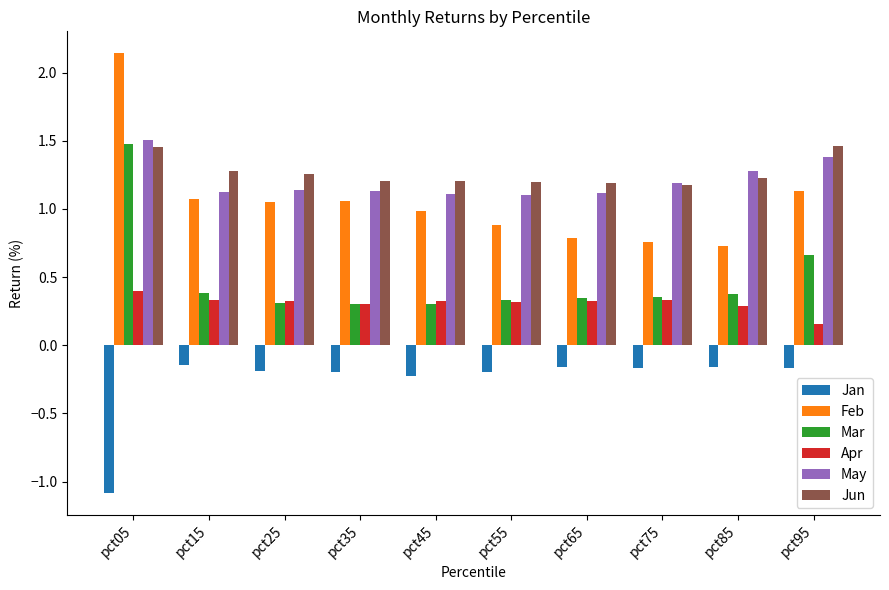

Which series has the widest spread of values?

Feb